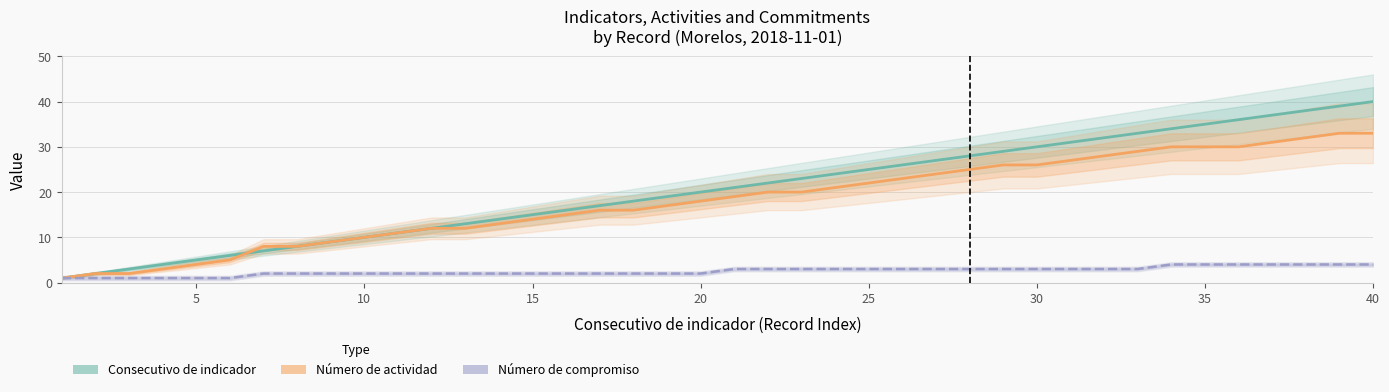

True or false: Consecutivo de indicador has more than 0 interior local peaks.

False